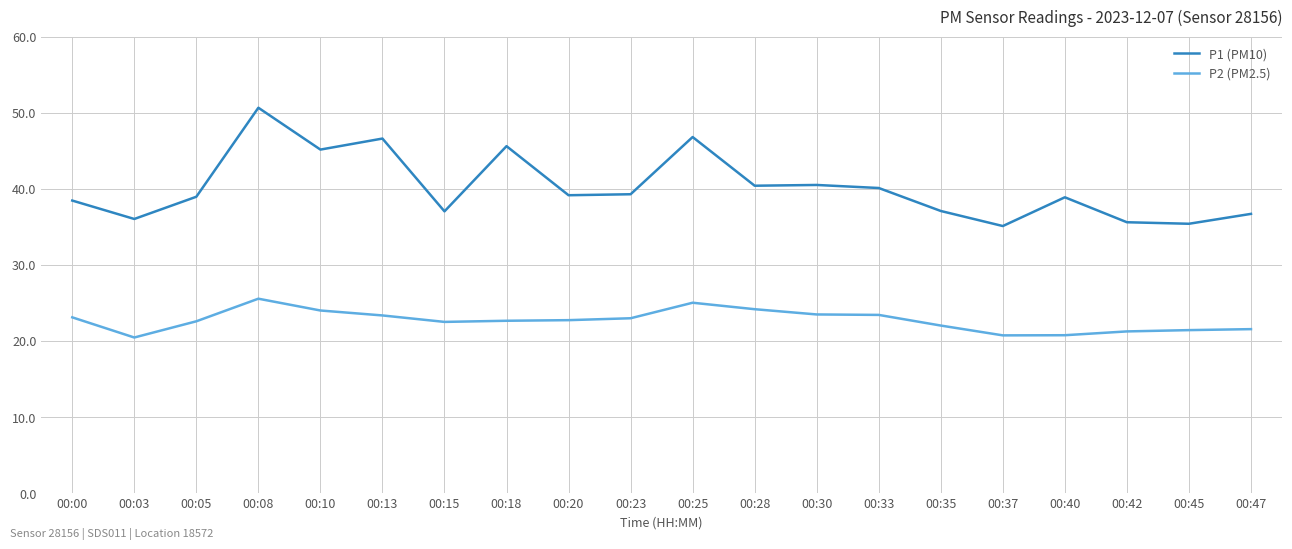

Does the chart have visible grid lines?

Yes